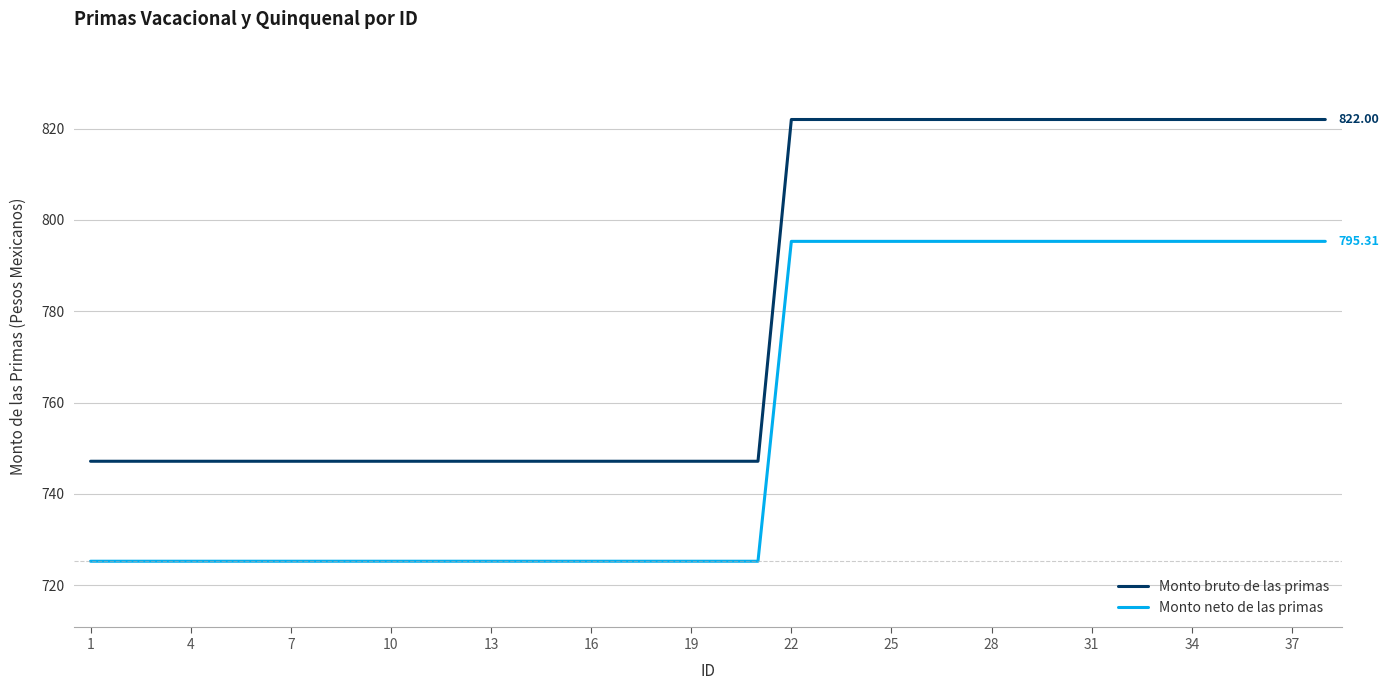

Which series has the largest total across all categories?

Monto bruto de las primas